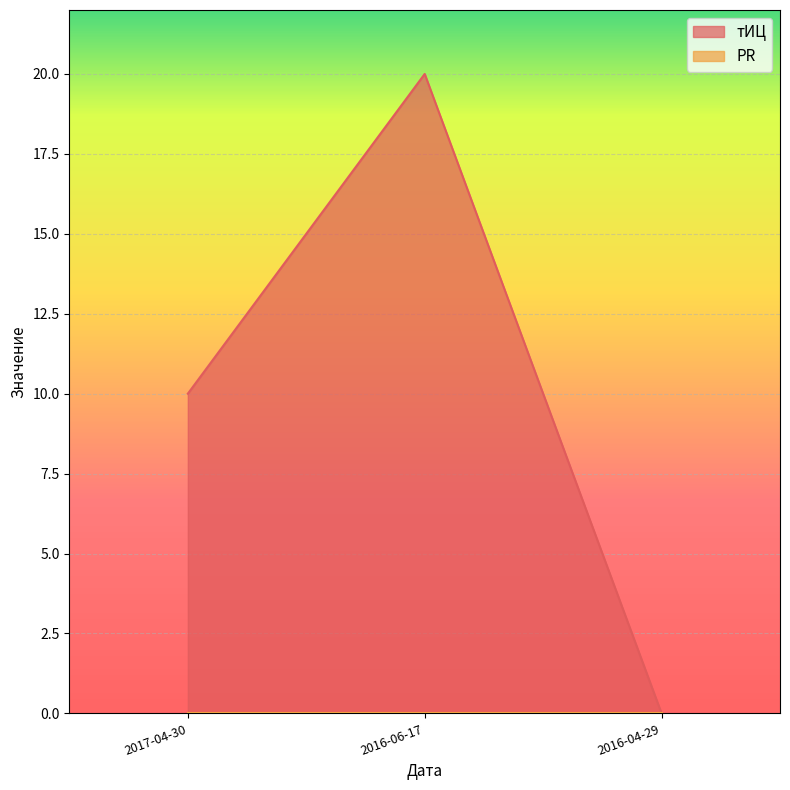

What is the average value?

10